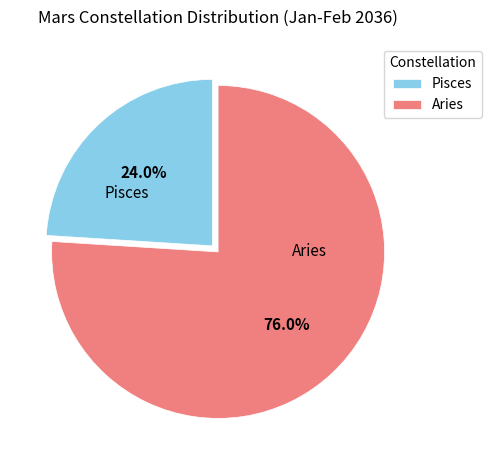

Which category has the biggest portion of the pie?

Aries